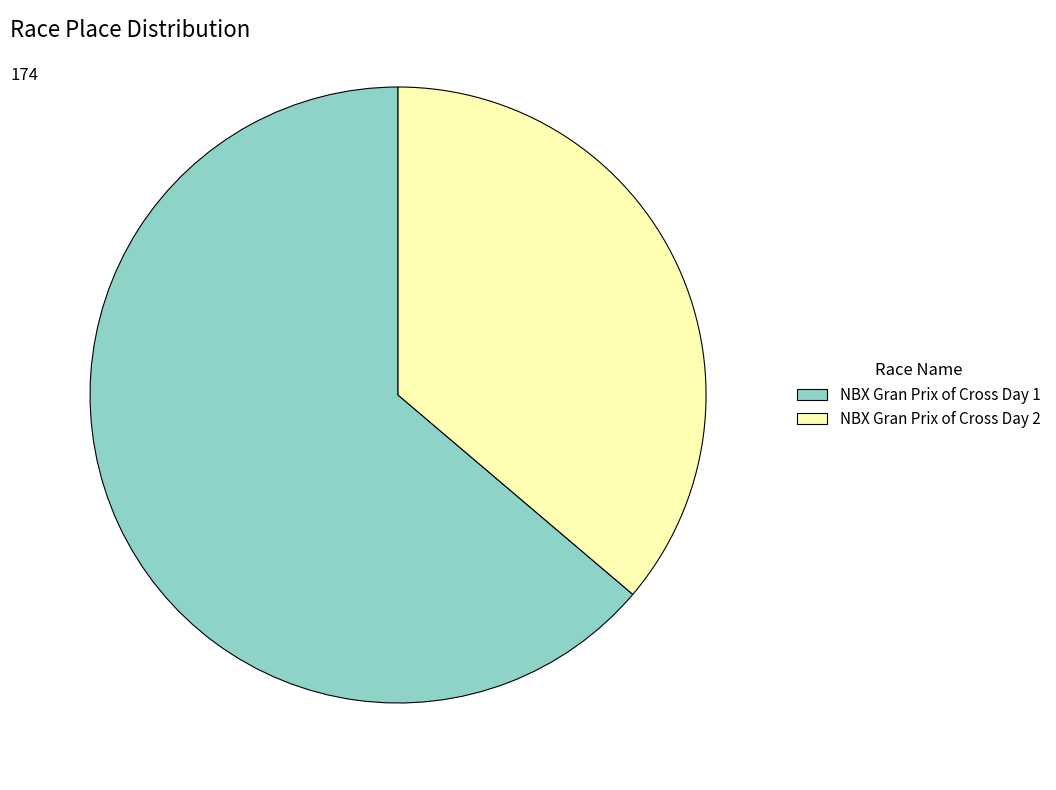

Rank the categories by value from lowest to highest.

NBX Gran Prix of Cross Day 2, NBX Gran Prix of Cross Day 1